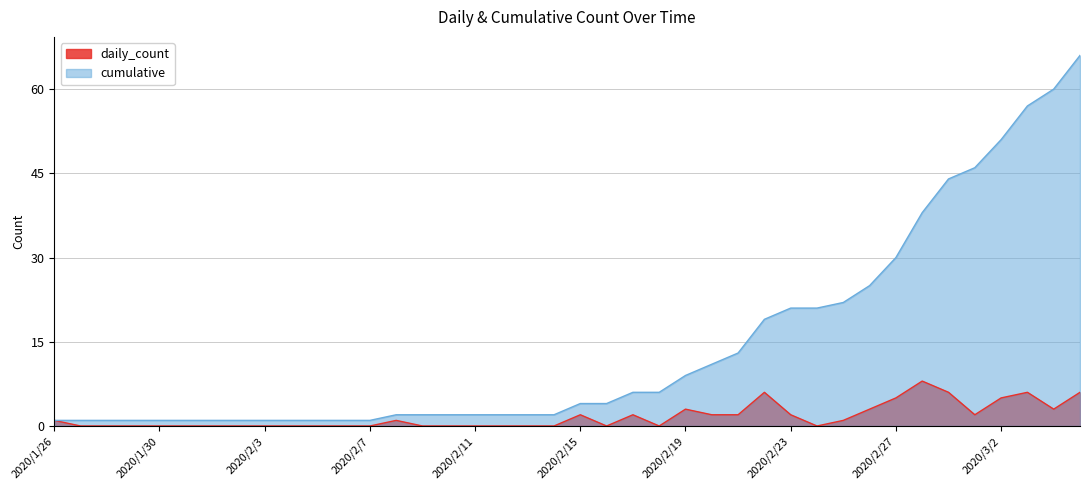

What is the approximate value of daily_count at 2020/2/15?

2